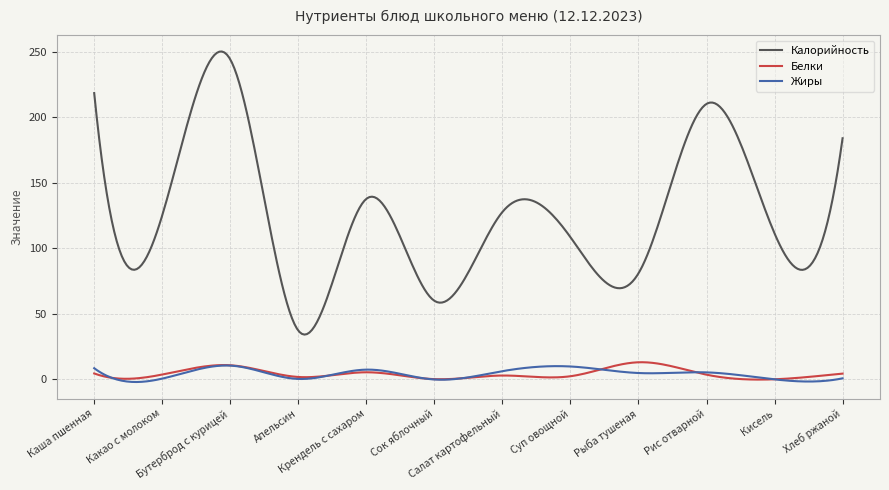

What is the maximum value shown in the chart?

250.1